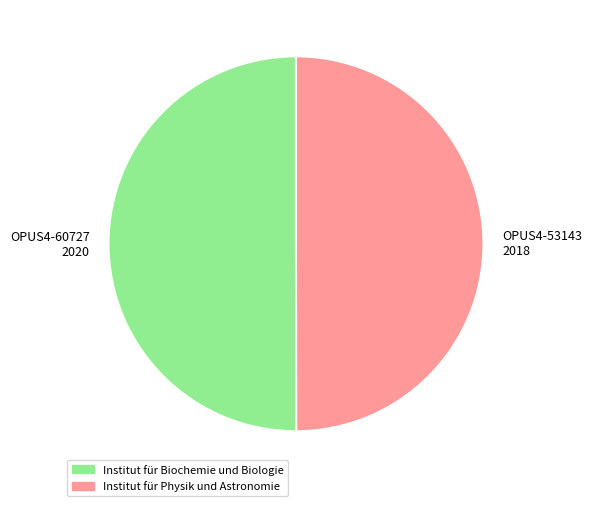

Combined, do OPUS4-60727 and OPUS4-53143 account for over 50%?

Yes